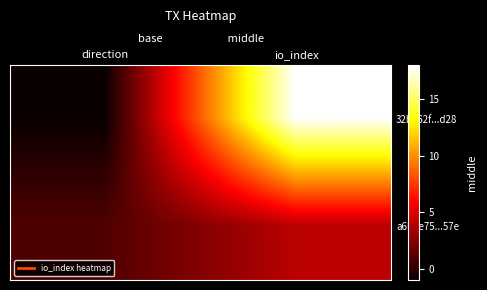

Which label corresponds to the smallest value in the chart?

direction